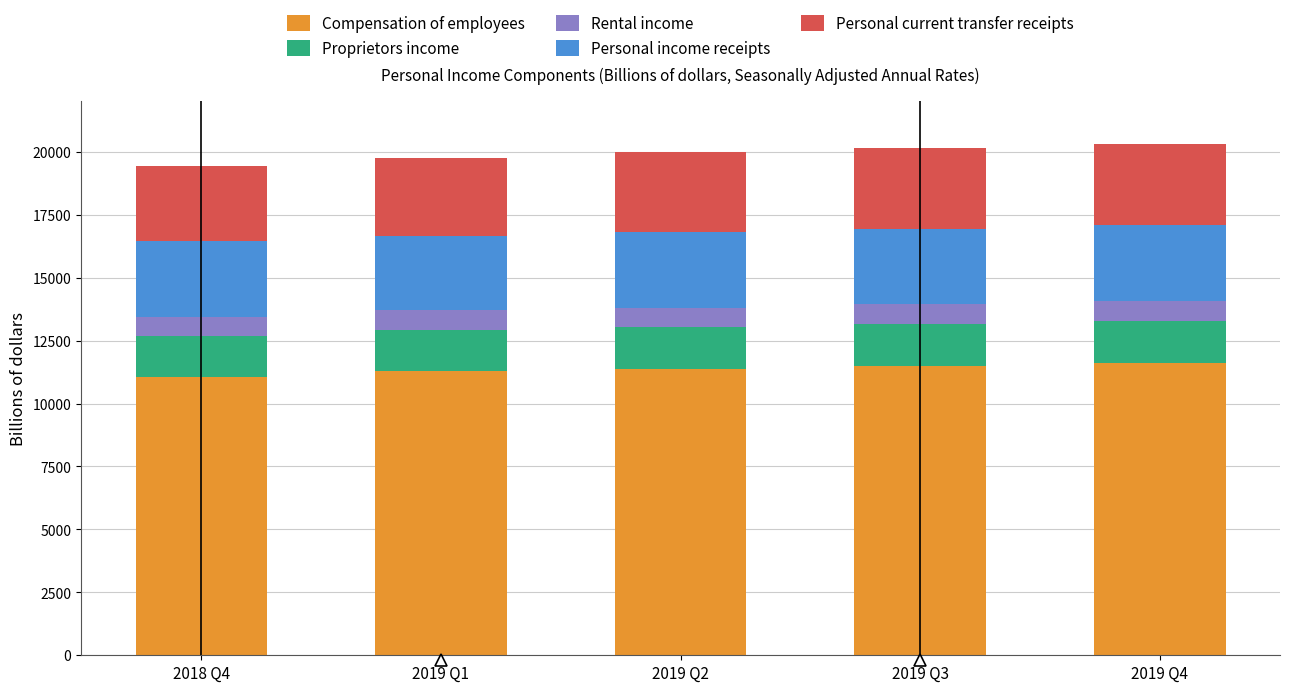

Are the bars horizontal?

No